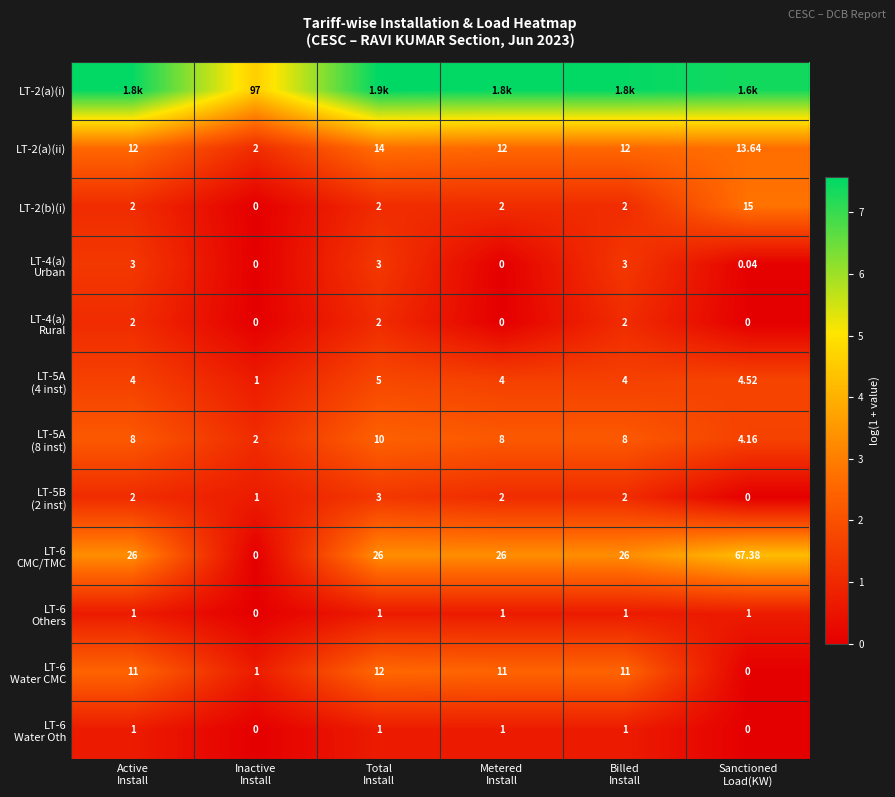

Where is LT-6 Water CMC nearest to the value 1?

Inactive Install